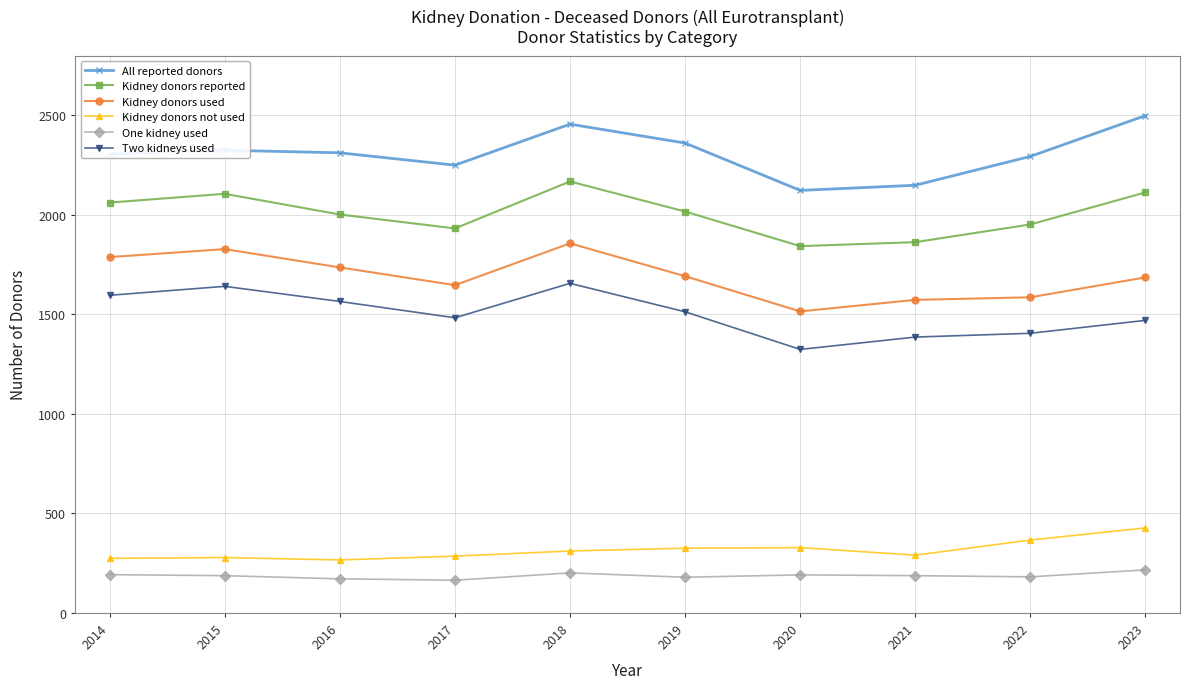

What is the value of the Kidney donors reported point at the 10th from the left?

2113